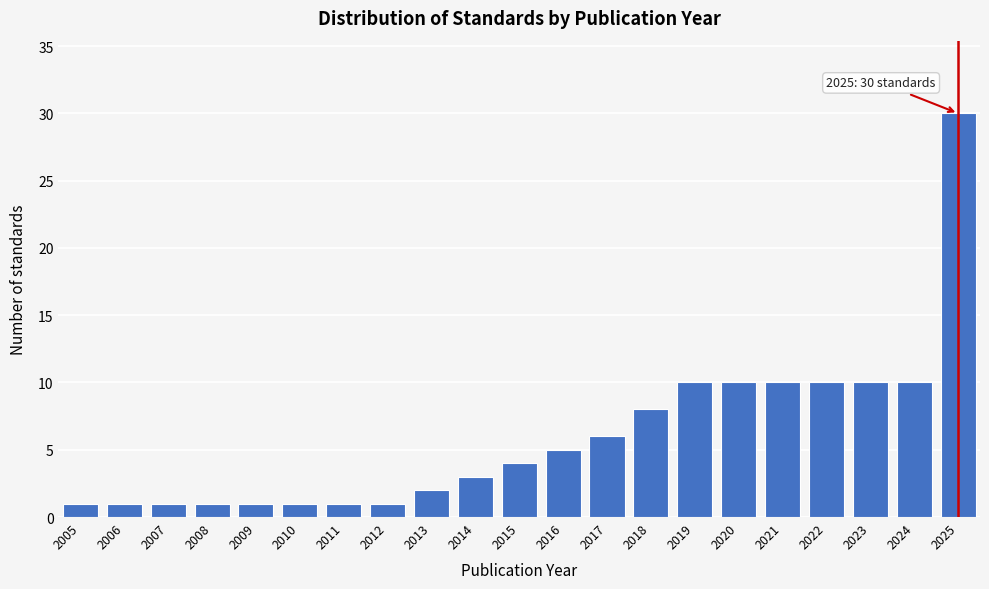

Reading left to right, extract all data points from this chart.

1	1	1	1	1	1	1	1	2	3	4	5	6	8	10	10	10	10	10	10	30